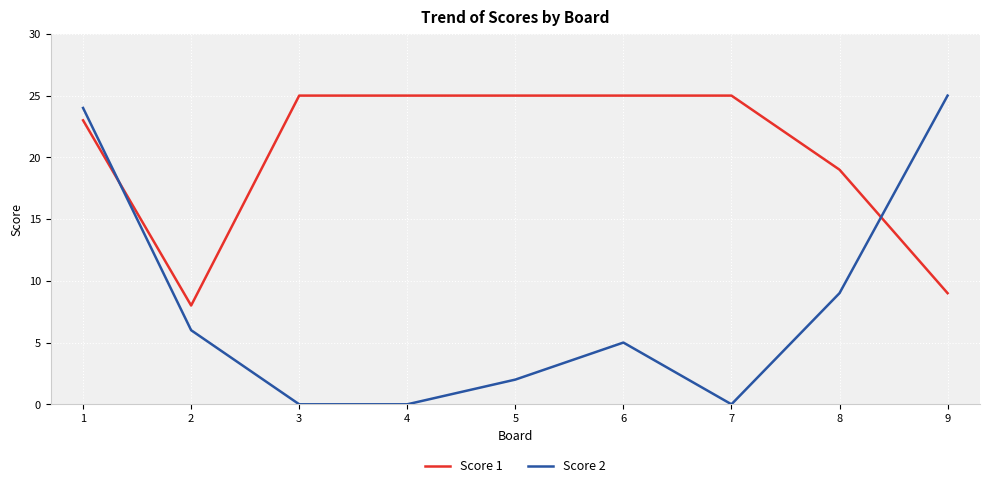

True or false: Score 2 and Score 1 intersect in this chart.

True